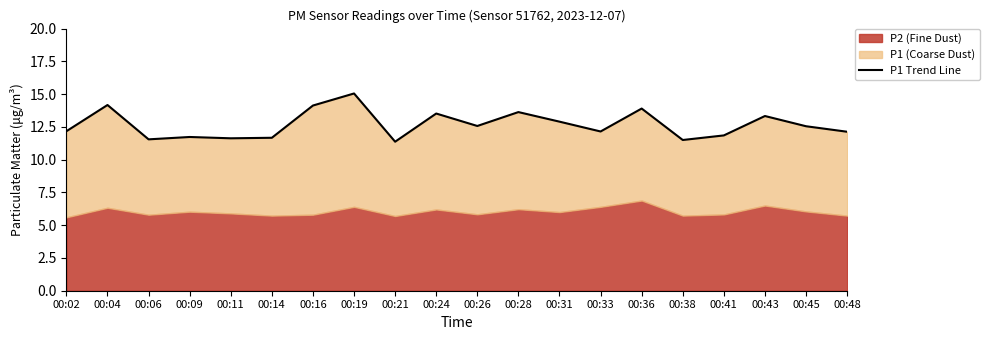

The chart shows a value of 3.4 at 00:16. True or false?

False